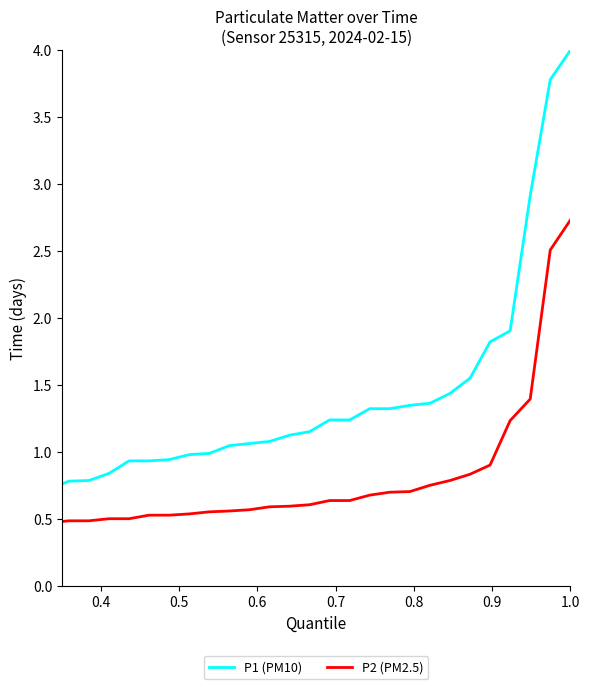

Which series has the widest spread of values?

P1 (PM10)